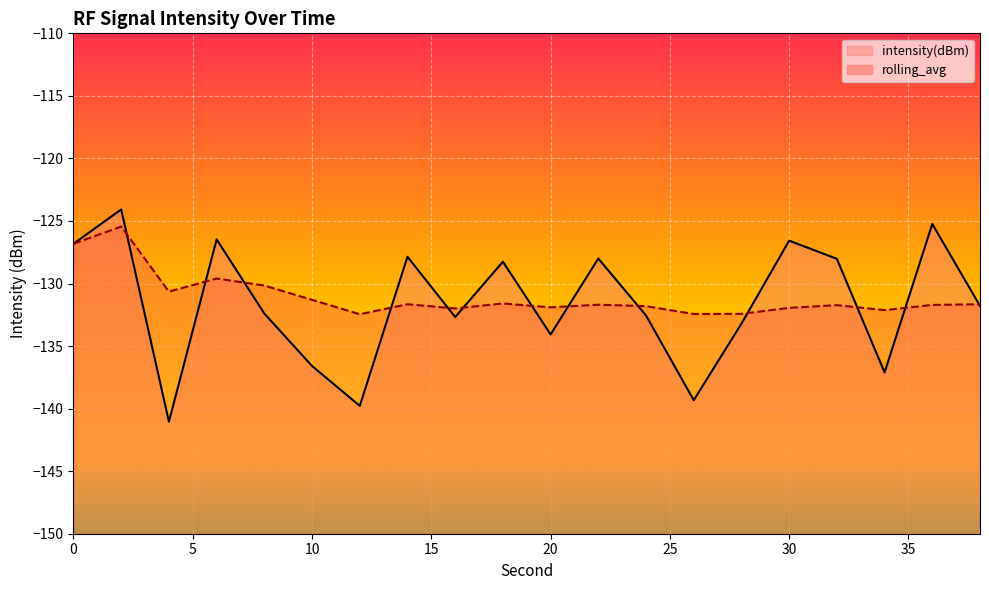

How many lines are shown in the chart?

2